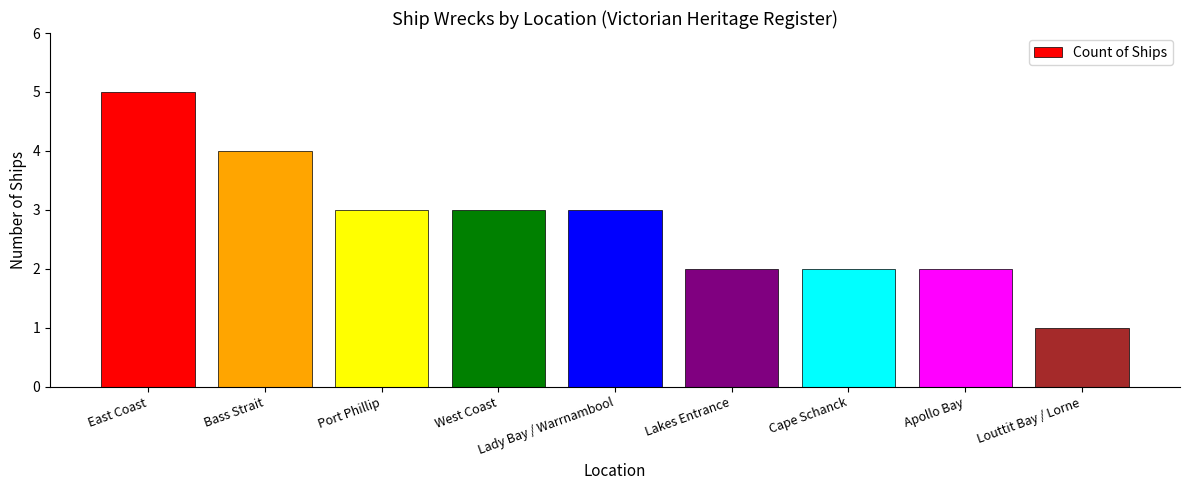

What is the value of the 8th bar from the left?

2